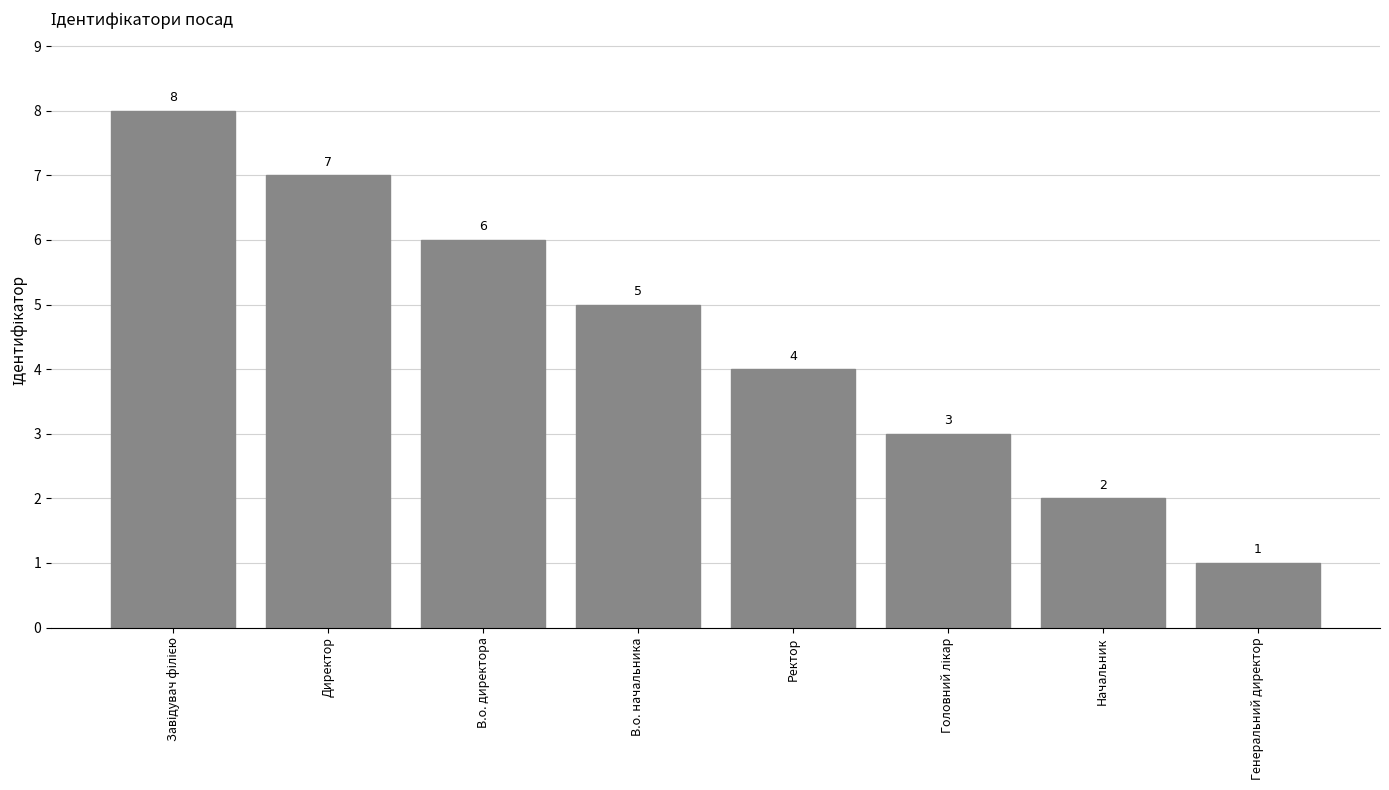

What is the sum of the values at В.о. директора and Директор?

13